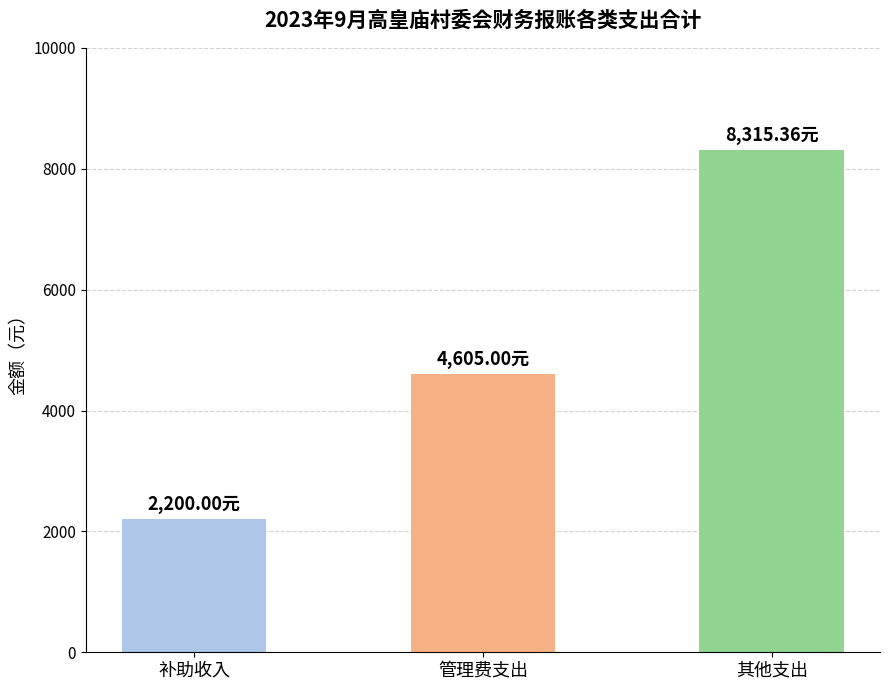

List the labels in order of value, largest first.

其他支出, 管理费支出, 补助收入